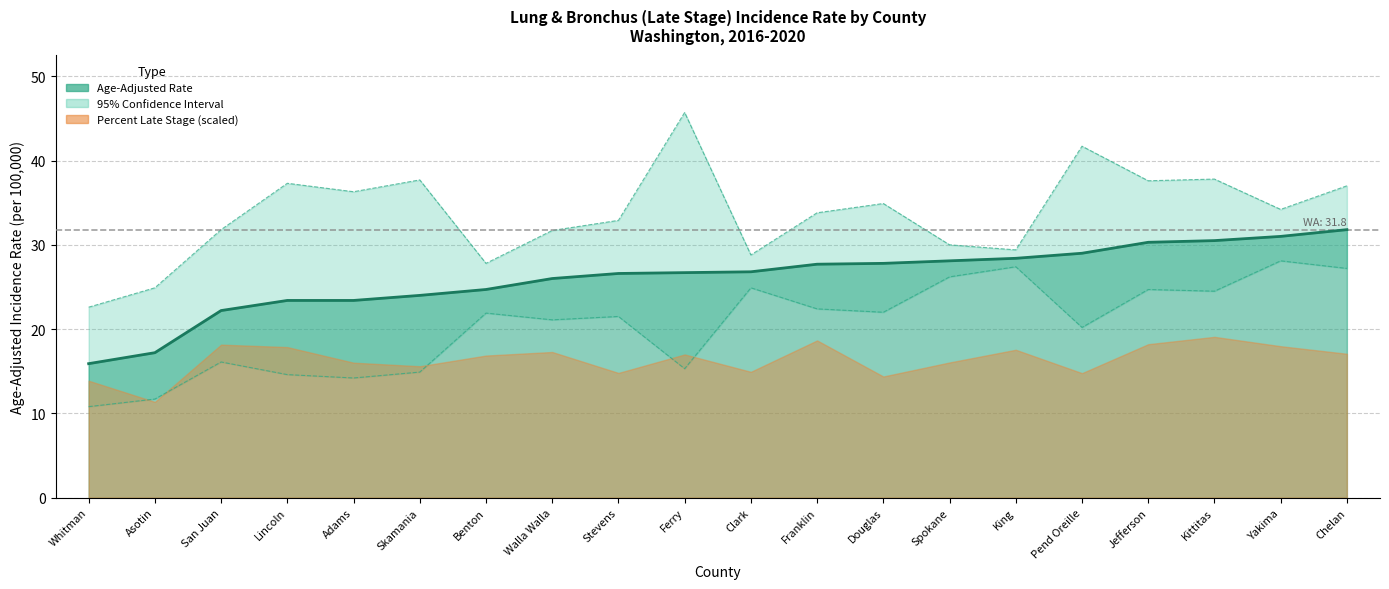

What is the average value of the Lower 95% CI series?

20.5